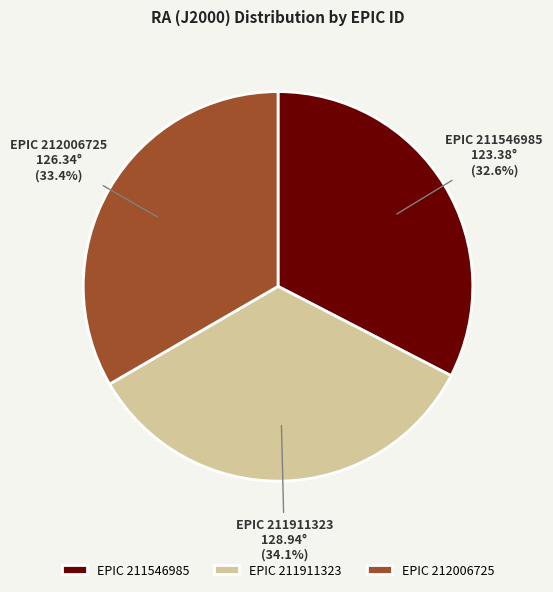

What portion of the pie excludes EPIC 211546985?

67.4%